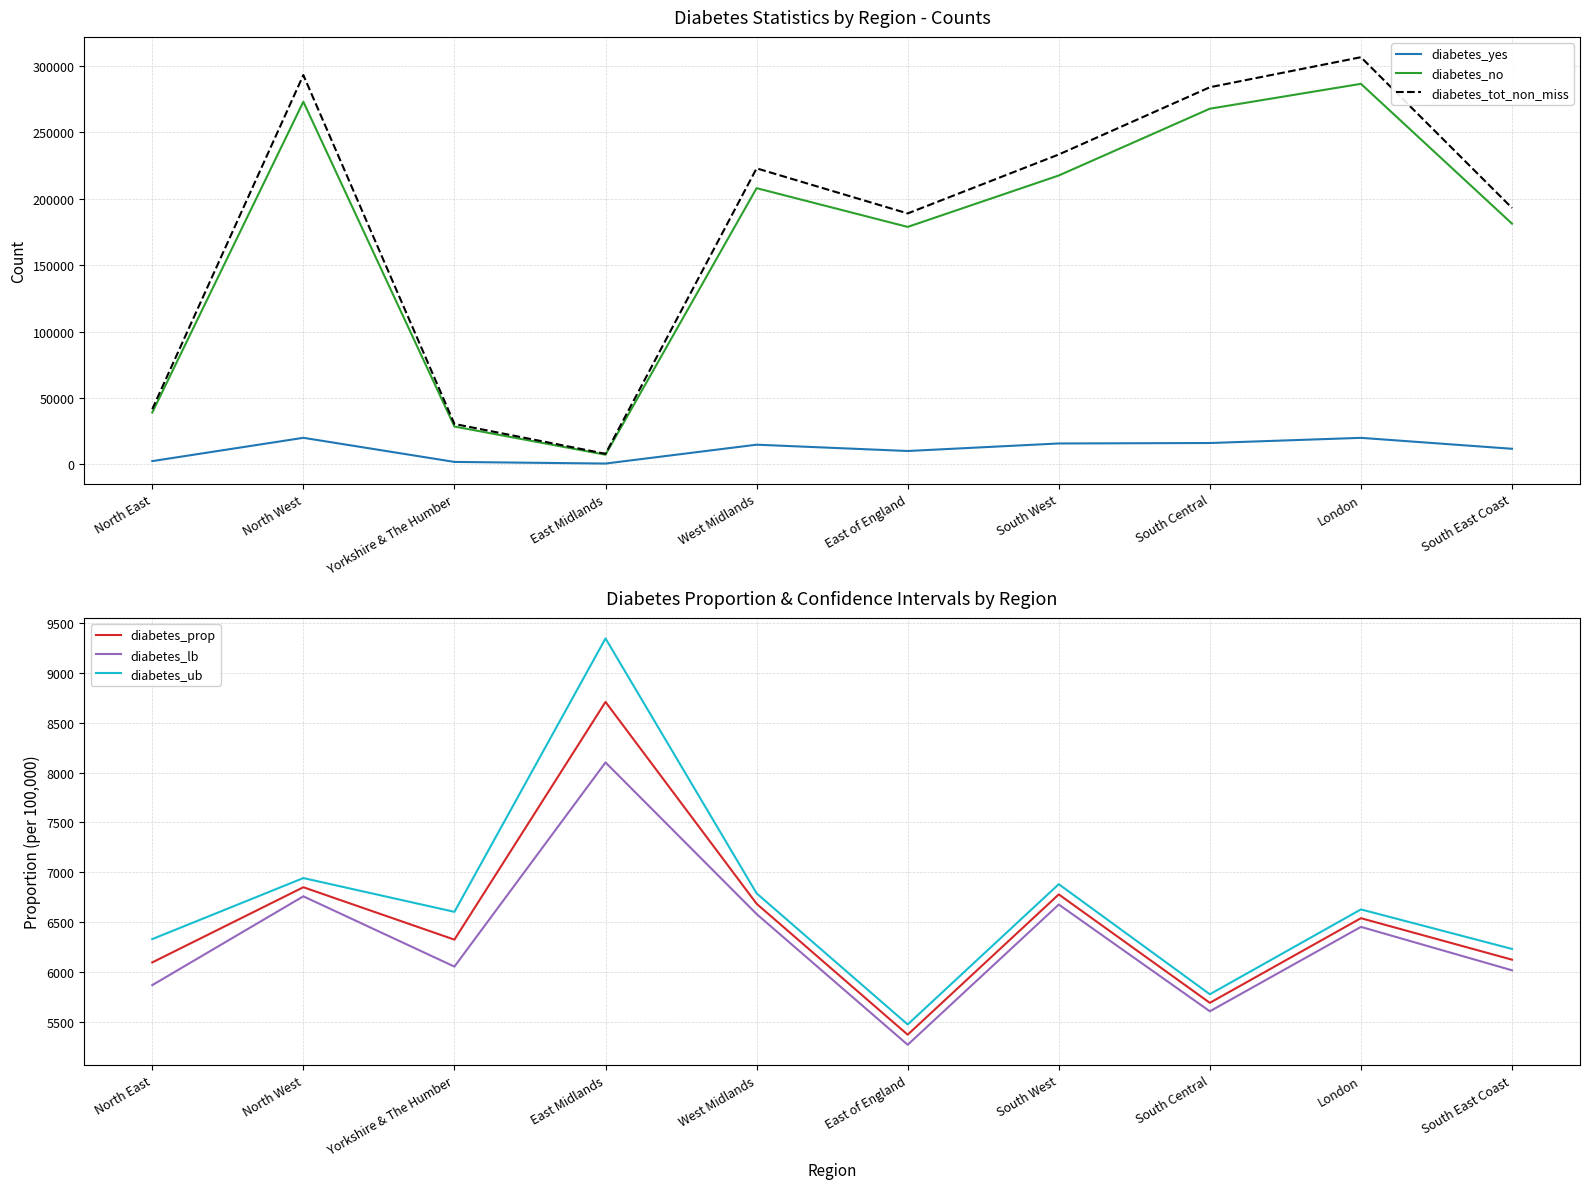

True or false: diabetes_tot_non_miss has a value of 54121.9 at South West.

False